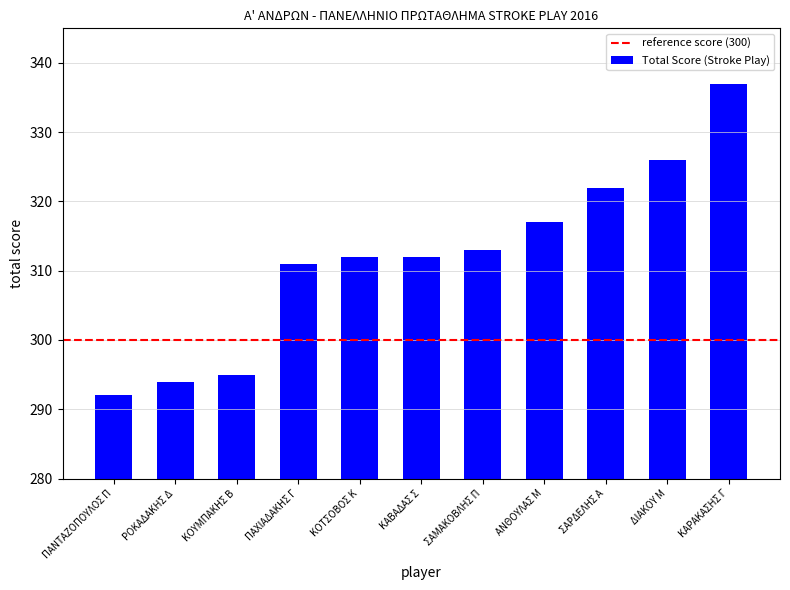

What is the minimum value shown in the chart?

292